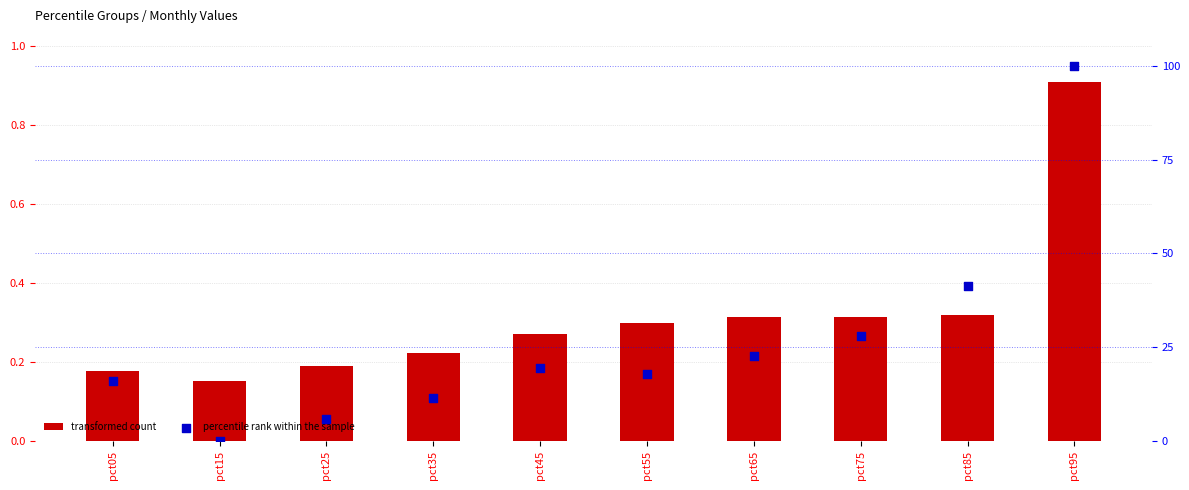

At how many categories does at least one series exceed 60?

1